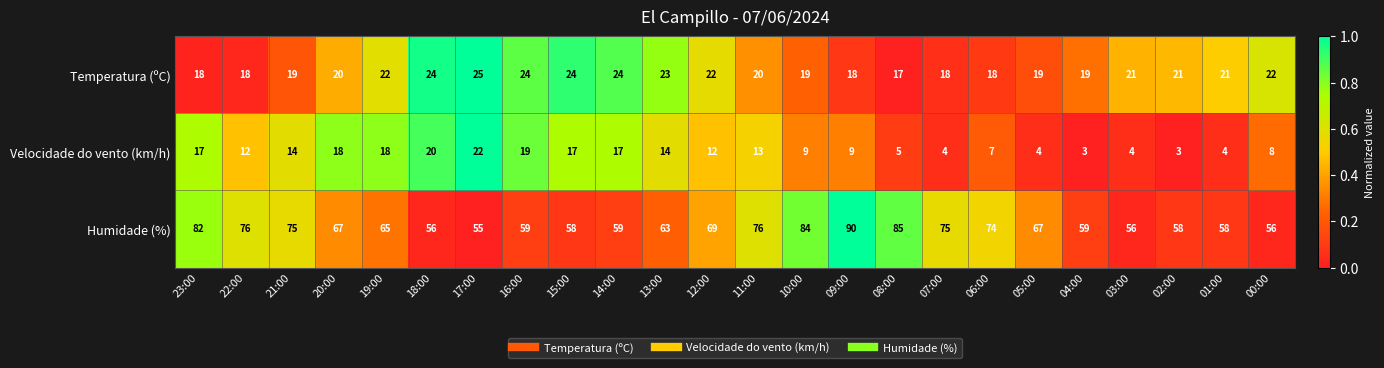

What is the minimum value for Velocidade do vento (km/h)?

3